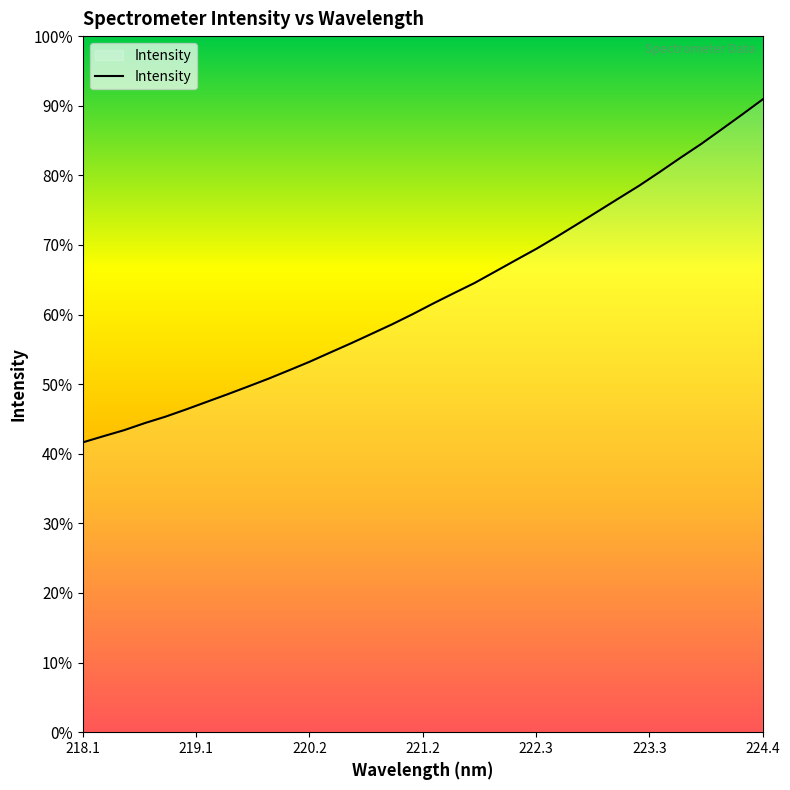

Does the chart have visible grid lines?

No